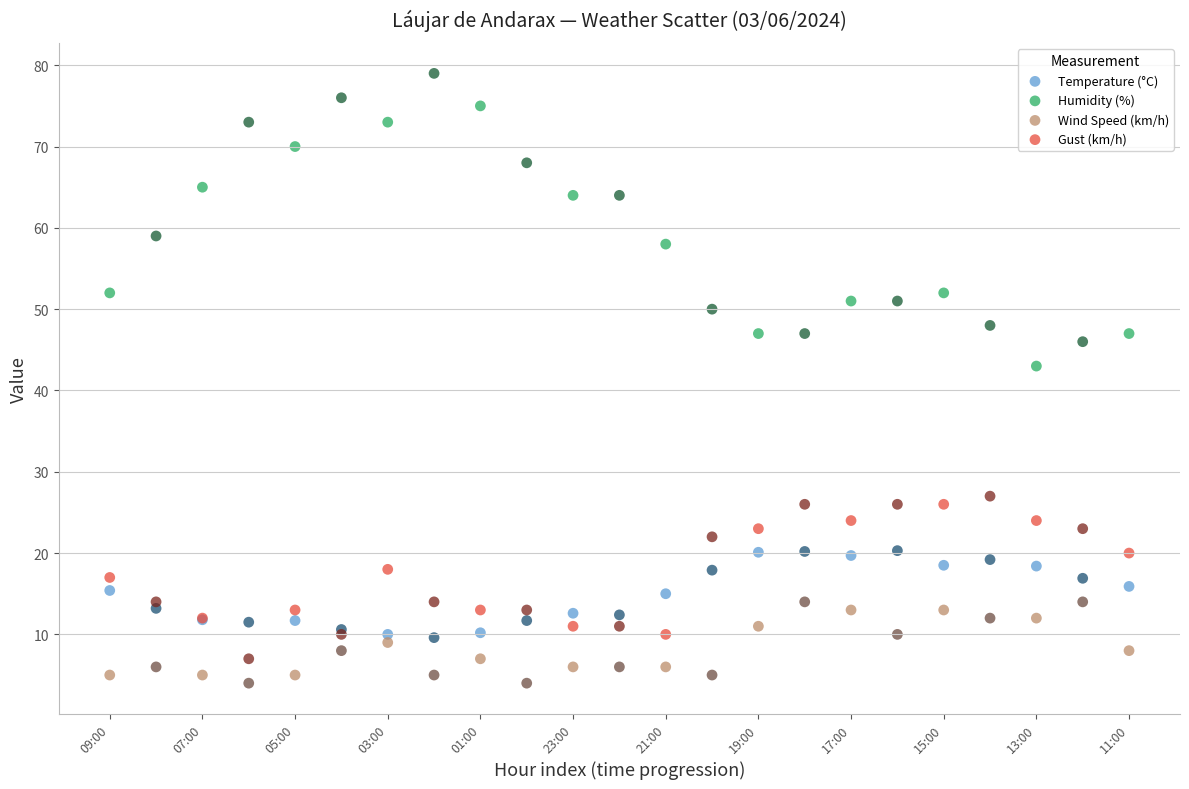

Which series contains the lowest Y value?

Wind Speed (km/h)